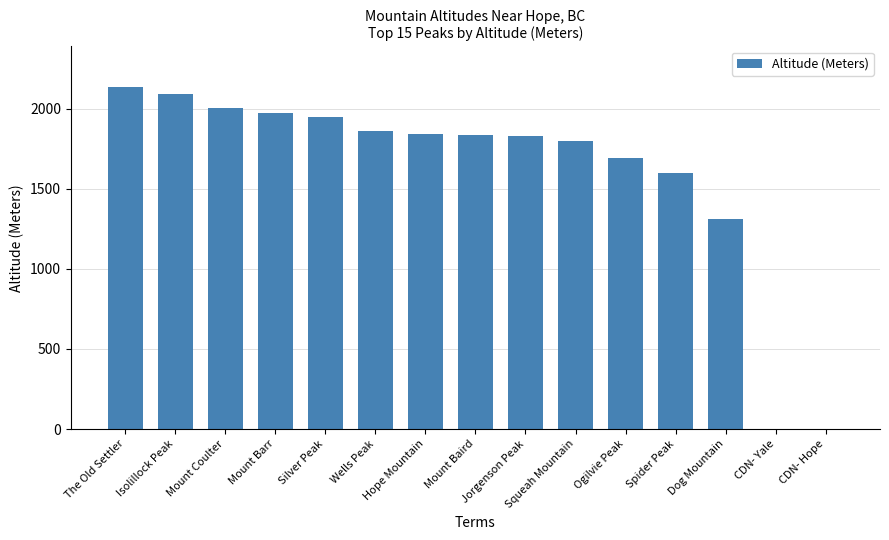

At which label does the data first exceed 1832?

The Old Settler